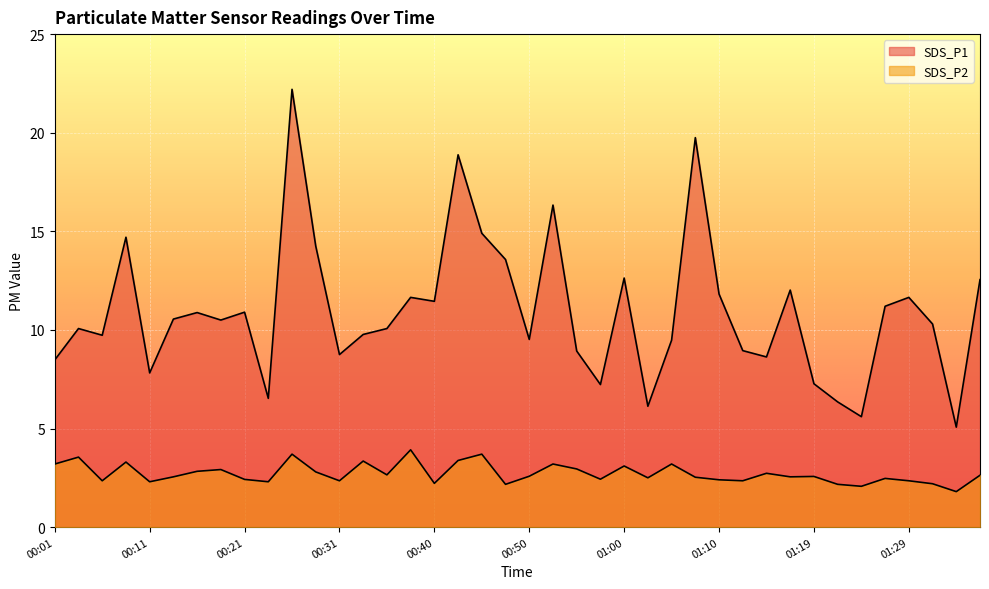

Read the SDS_P1 value at 00:21.

10.9